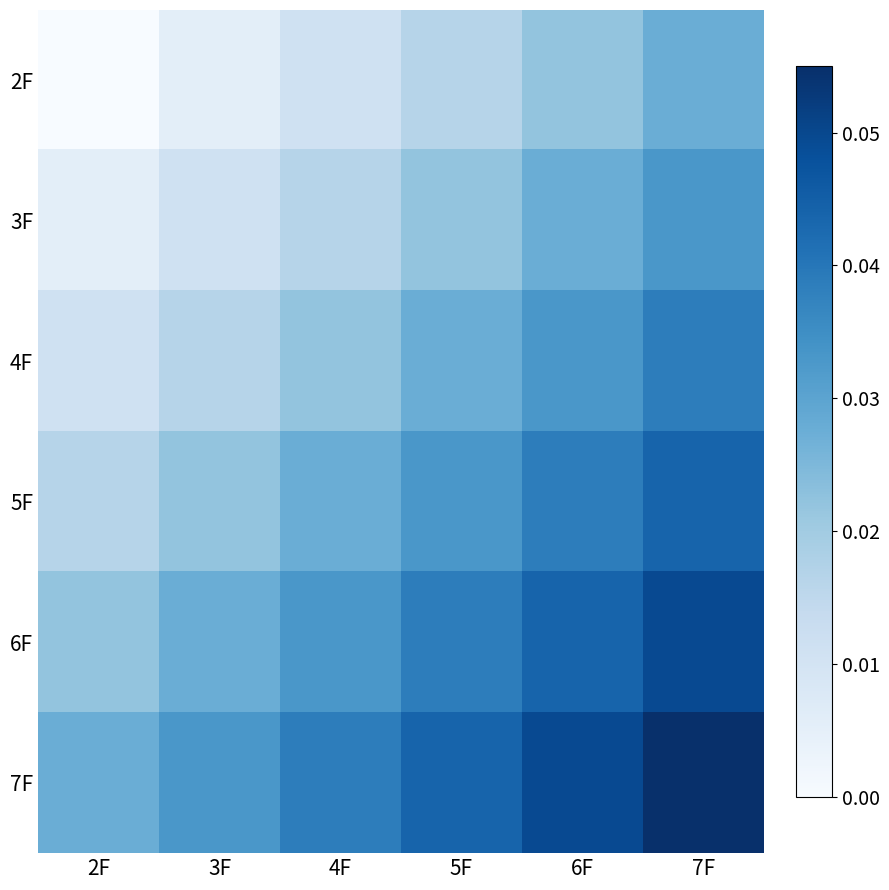

Reading left to right, transcribe all the data shown in this chart.

2F: 2F=0.0	3F=0.0	4F=0.0	5F=0.0	6F=0.0	7F=0.0
3F: 2F=0.0	3F=0.0	4F=0.0	5F=0.0	6F=0.0	7F=0.0
4F: 2F=0.0	3F=0.0	4F=0.0	5F=0.0	6F=0.0	7F=0.0
5F: 2F=0.0	3F=0.0	4F=0.0	5F=0.0	6F=0.0	7F=0.0
6F: 2F=0.0	3F=0.0	4F=0.0	5F=0.0	6F=0.0	7F=0.0
7F: 2F=0.0	3F=0.0	4F=0.0	5F=0.0	6F=0.0	7F=0.1